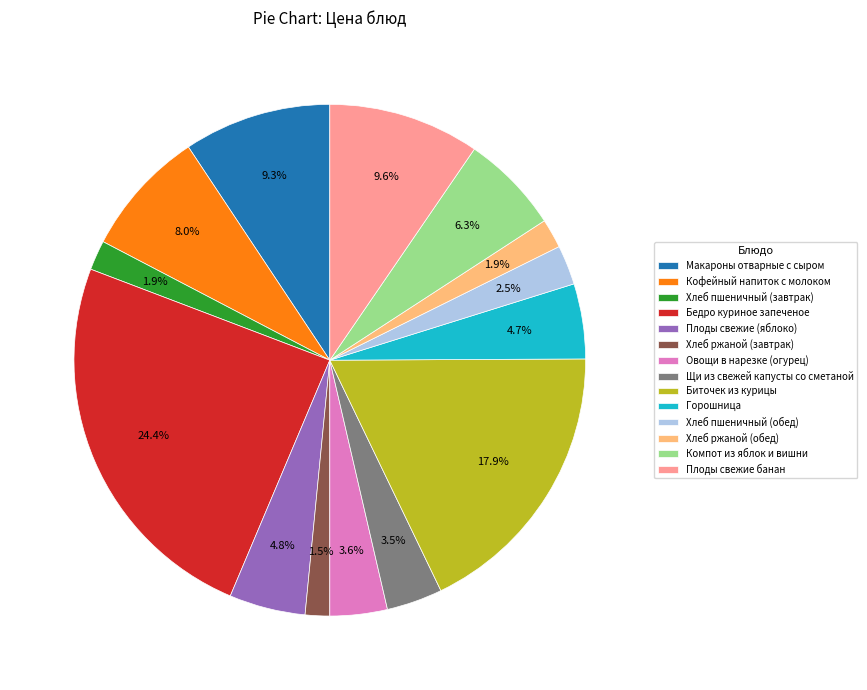

Is it true that Кофейный напиток с молоком is 8% of the pie?

True